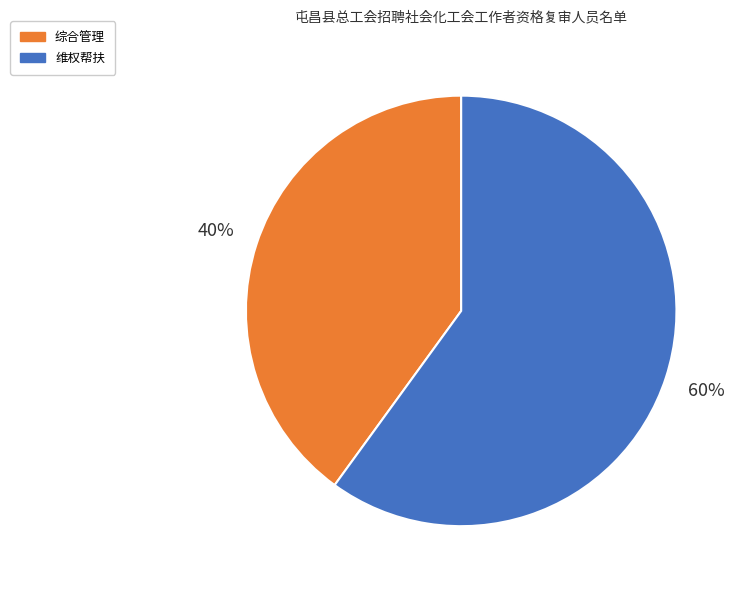

To the nearest percent, what percentage of the pie is 维权帮扶?

60%